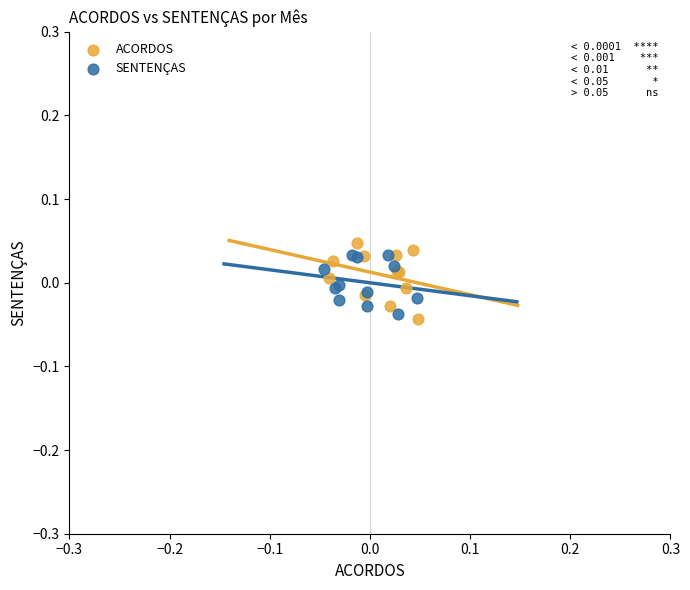

Which series has the widest spread of Y values?

ACORDOS